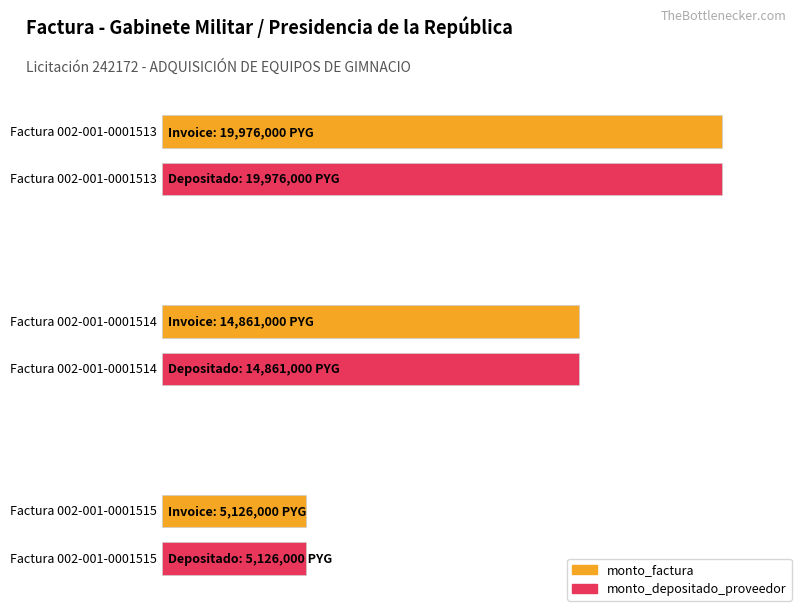

What is the sum of all monto_factura values?

39963000